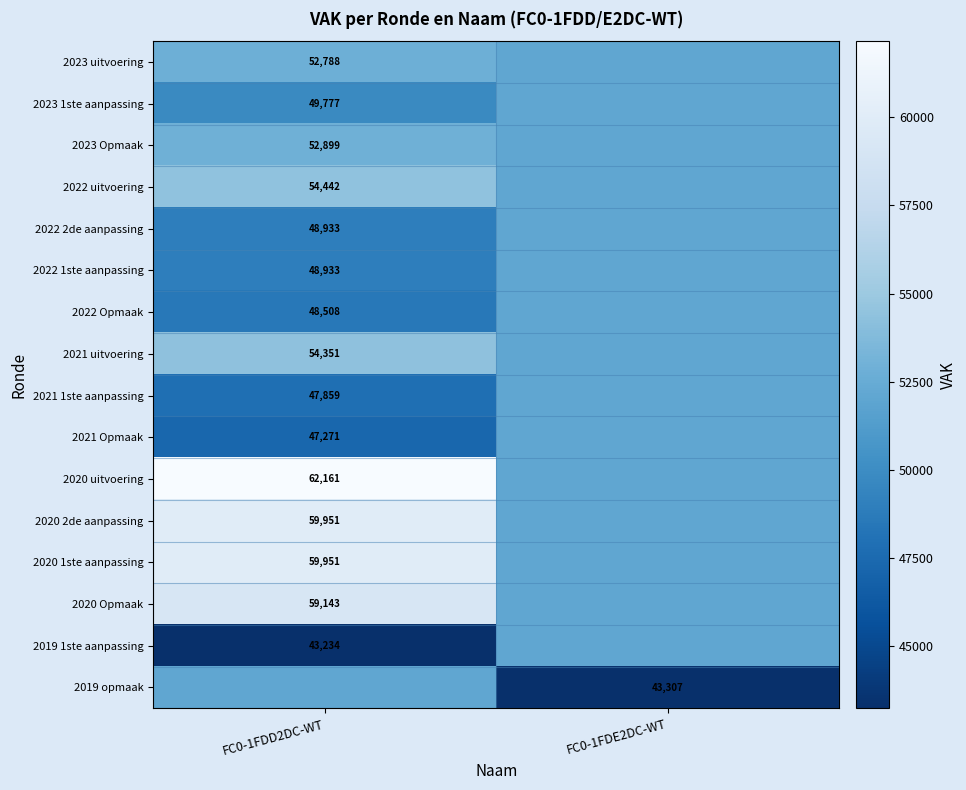

What is the sum of the 2022 Opmaak values at FC0-1FDE2DC-WT and FC0-1FDD2DC-WT?

100602.2